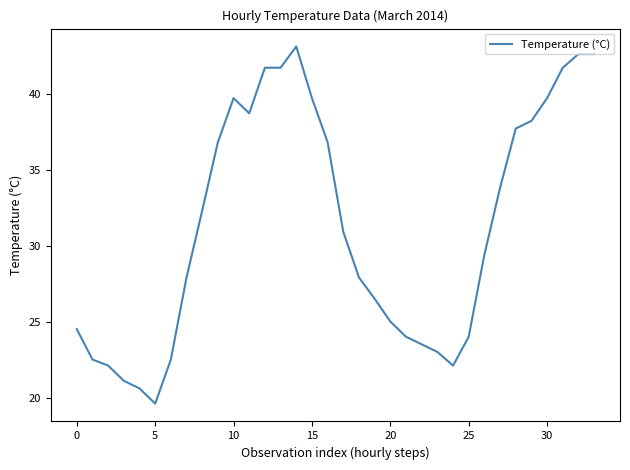

What is the minimum value shown in the chart?

19.6